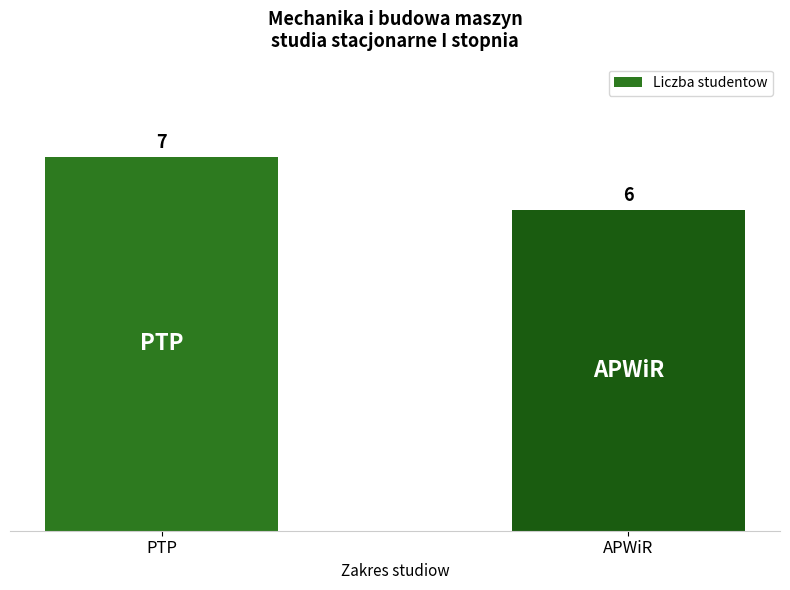

What is the label of the 1st bar from the left?

PTP